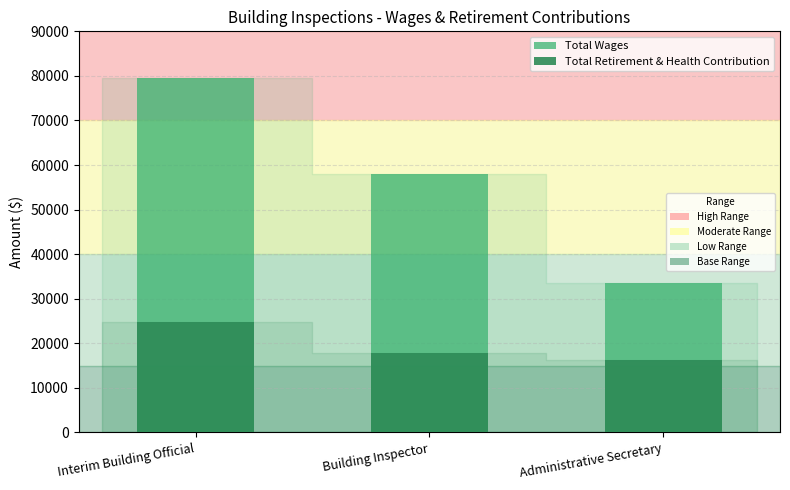

Where is Total Wages nearest to the value 56496?

Building Inspector